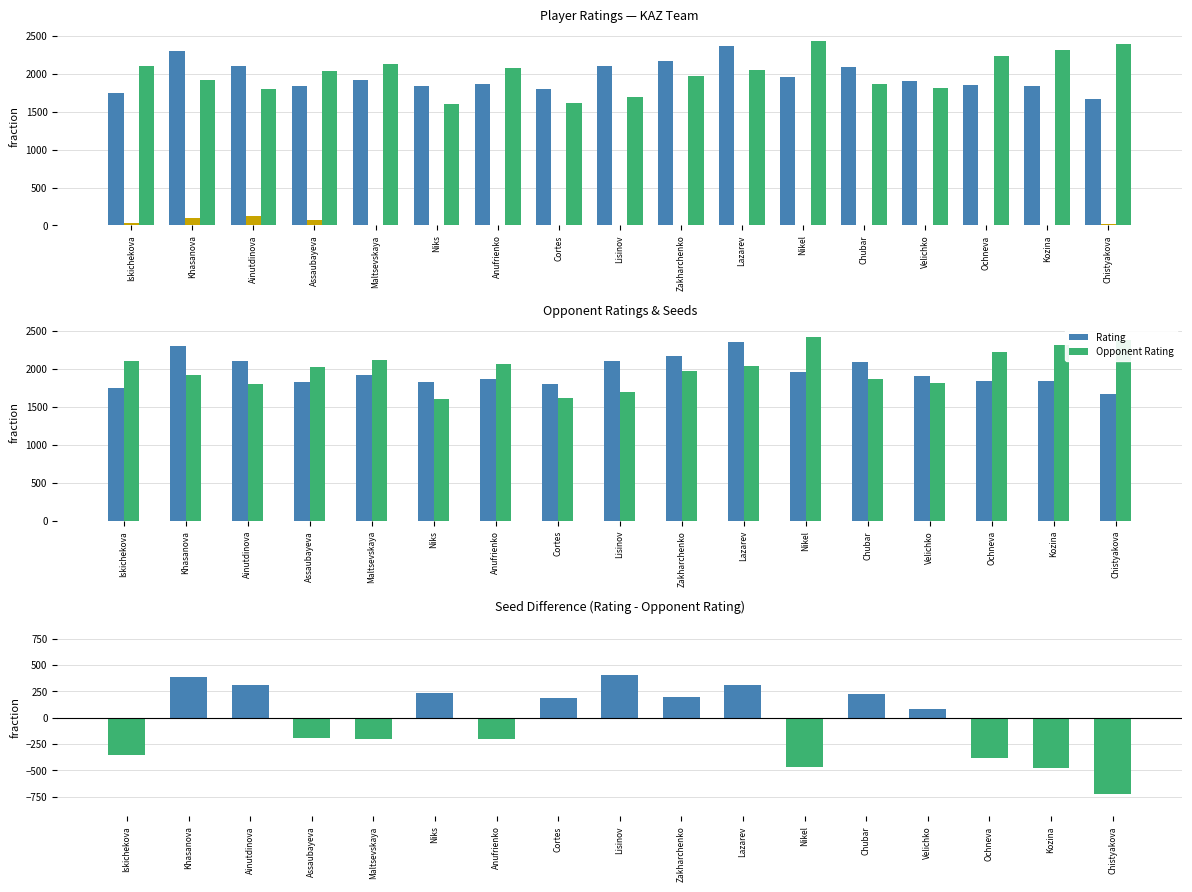

Which series has the largest total across all categories?

Opponent Rating